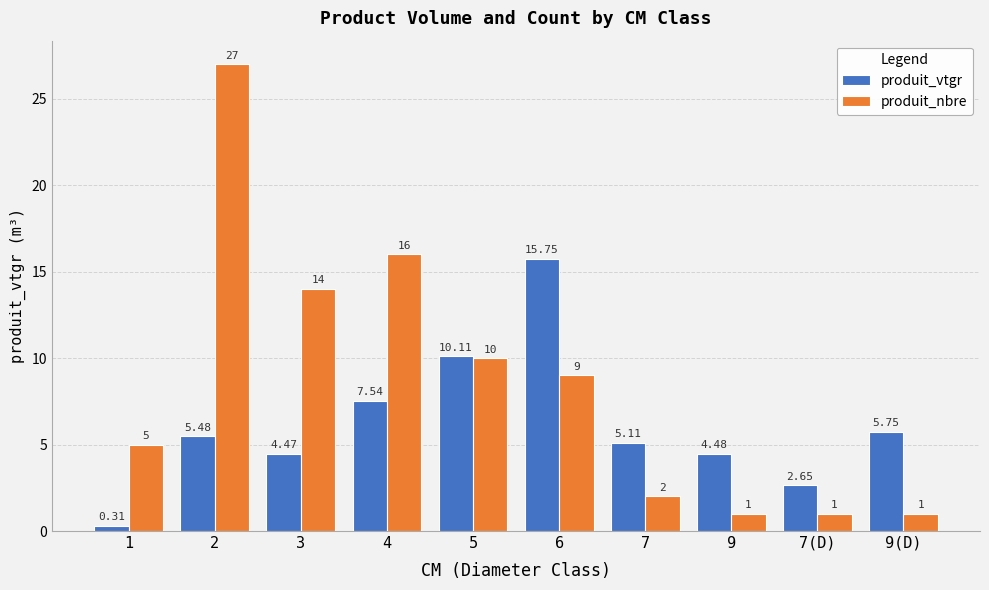

What is the sum of all produit_nbre values?

86.0